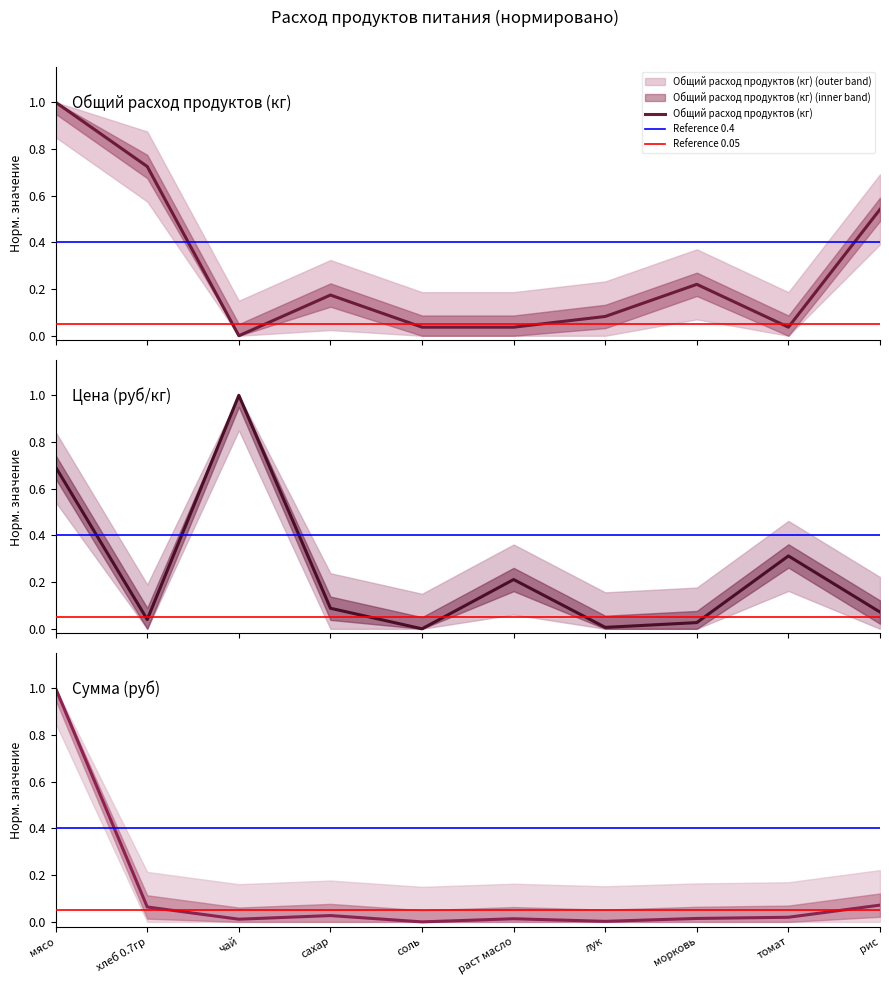

The value of Сумма (руб) at хлеб 0.7гр is 0.1. True or false?

False